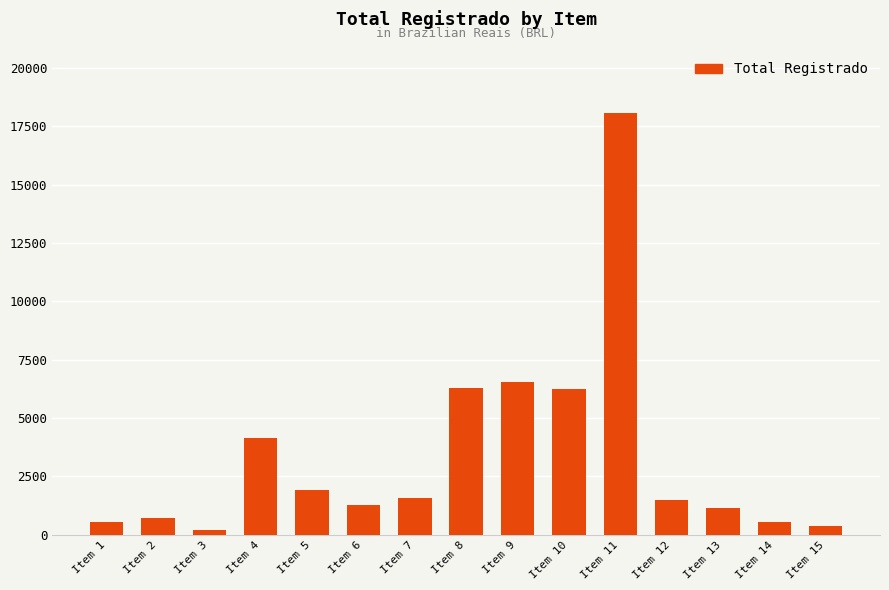

Is it true that the value at Item 8 is 1289.9?

False